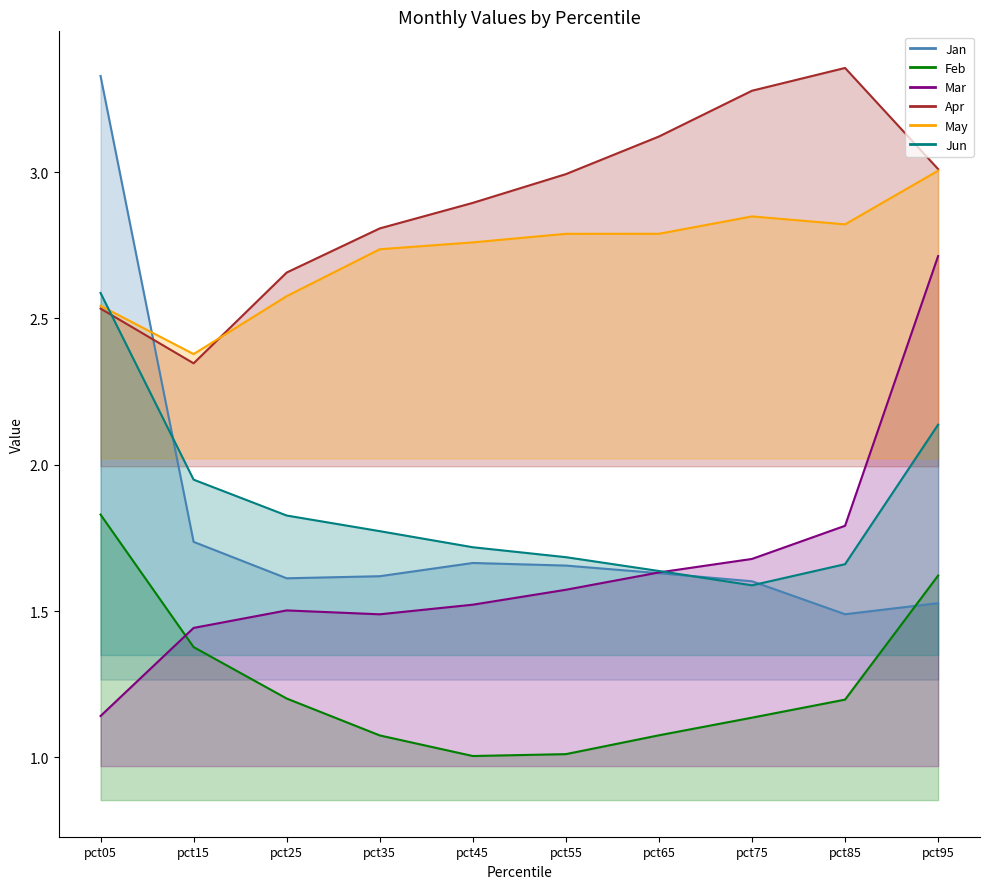

Which series changed the most between pct15 and pct95?

Mar